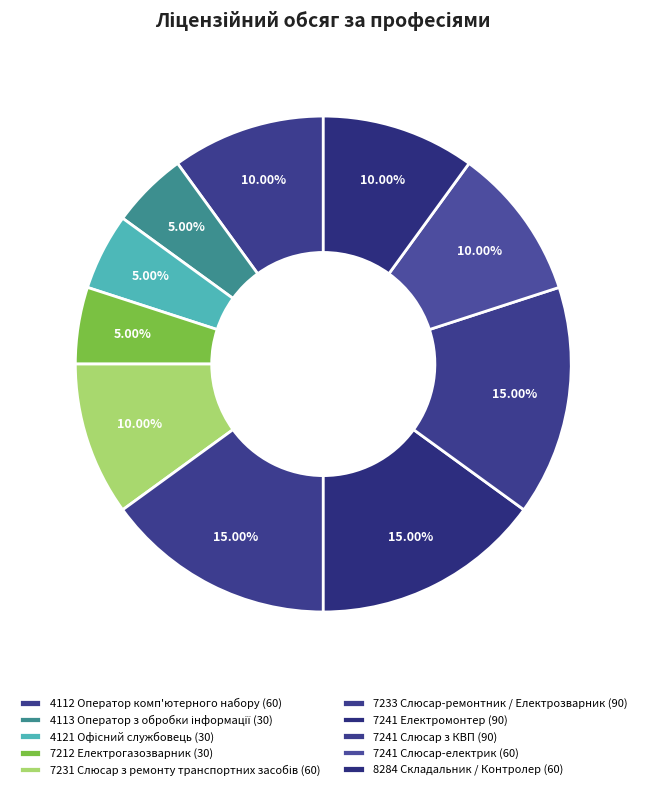

How many slices are in this pie chart?

10